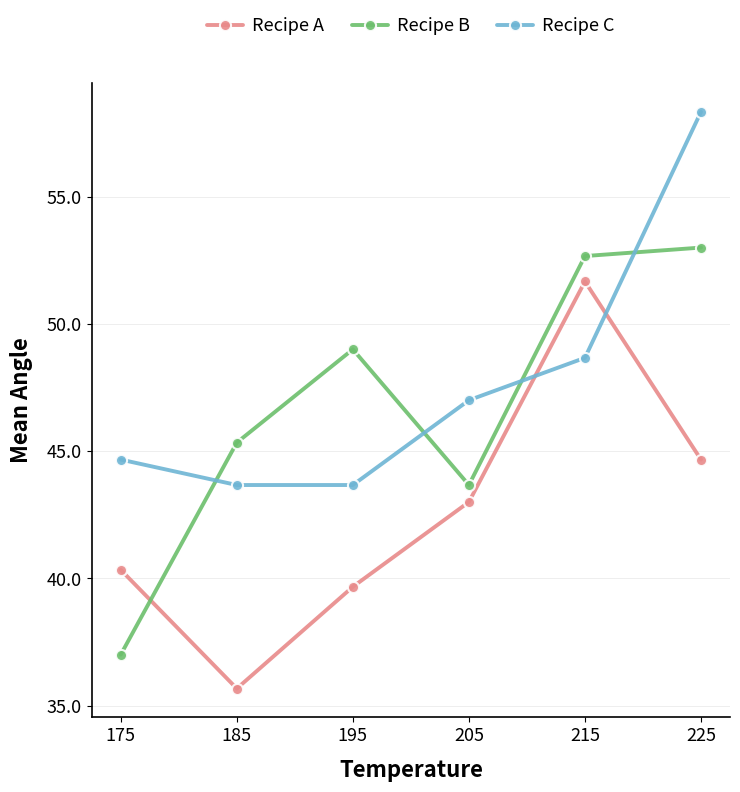

True or false: Recipe A and Recipe B intersect in this chart.

True